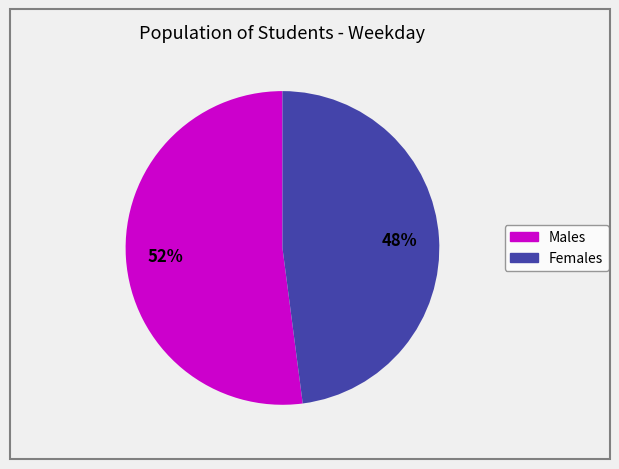

To the nearest percent, what is the average slice percentage?

50%